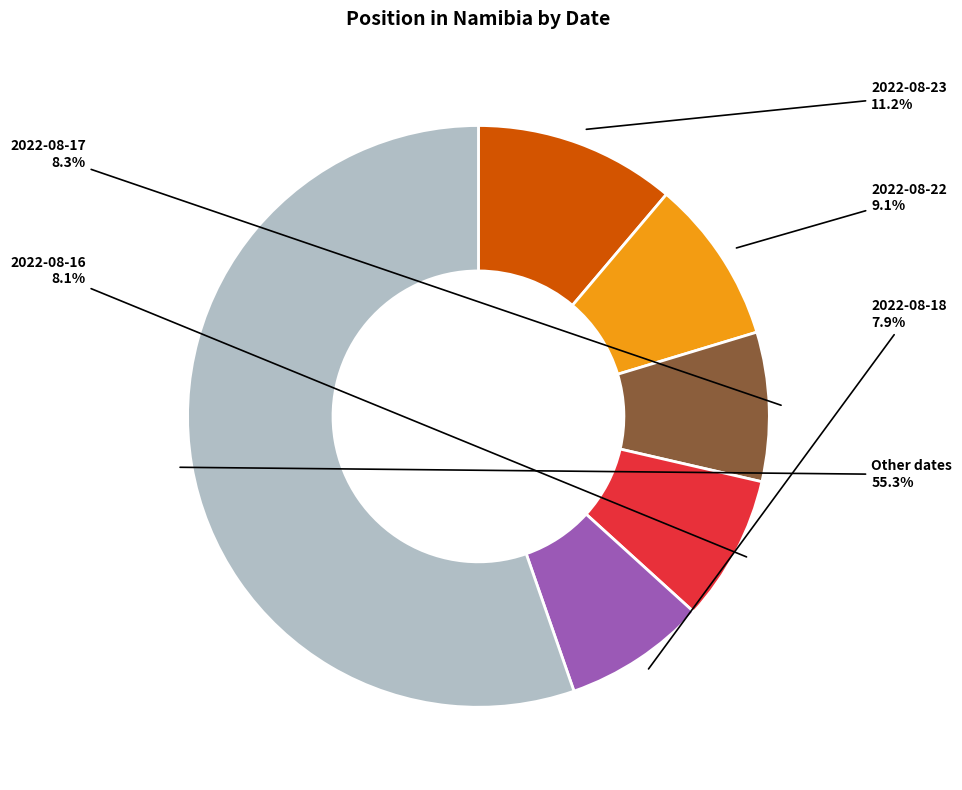

Is there a majority slice in this chart?

Yes